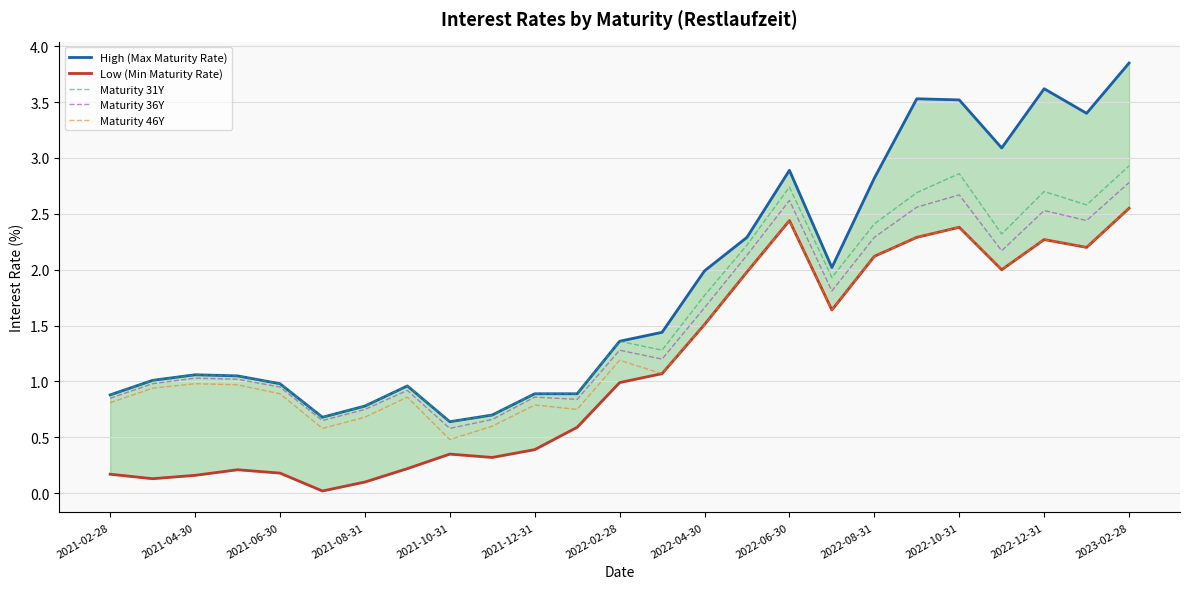

True or false: Maturity 31Y has a value of 0.2 at 2021-12-31.

False